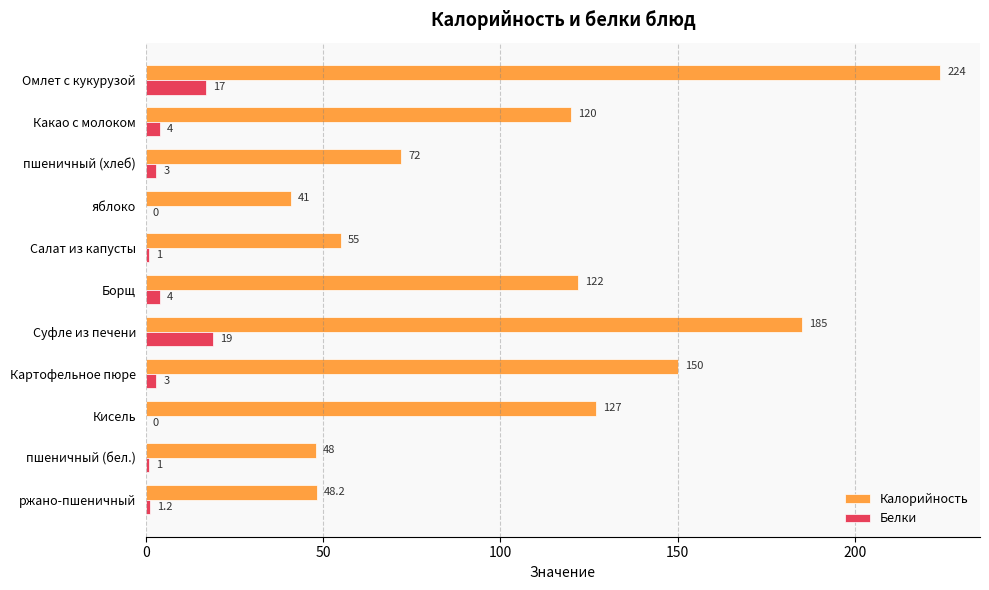

Where is Калорийность nearest to the value 132?

Кисель